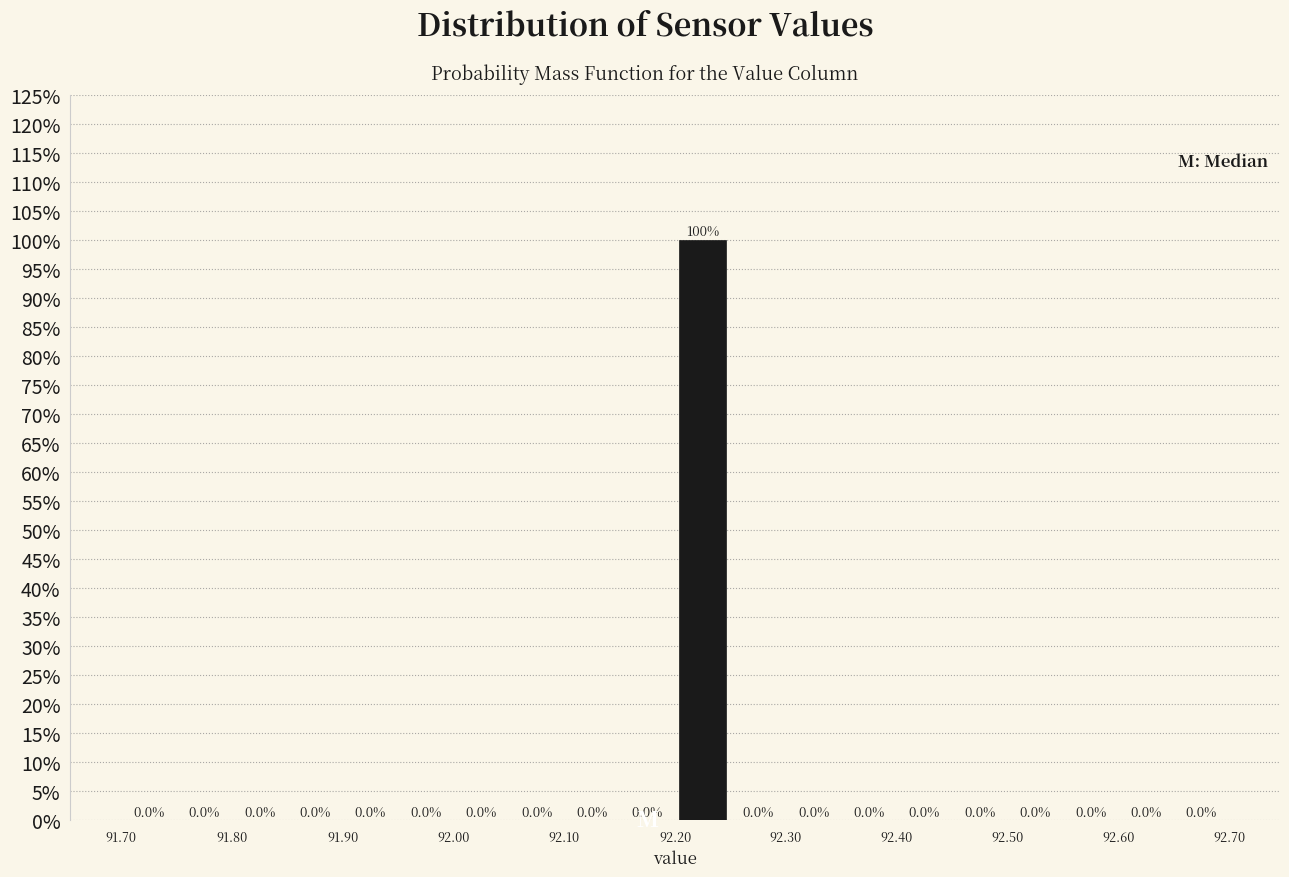

What is the height of the bar covering 92.20 to 92.25 on the x-axis?

100.0